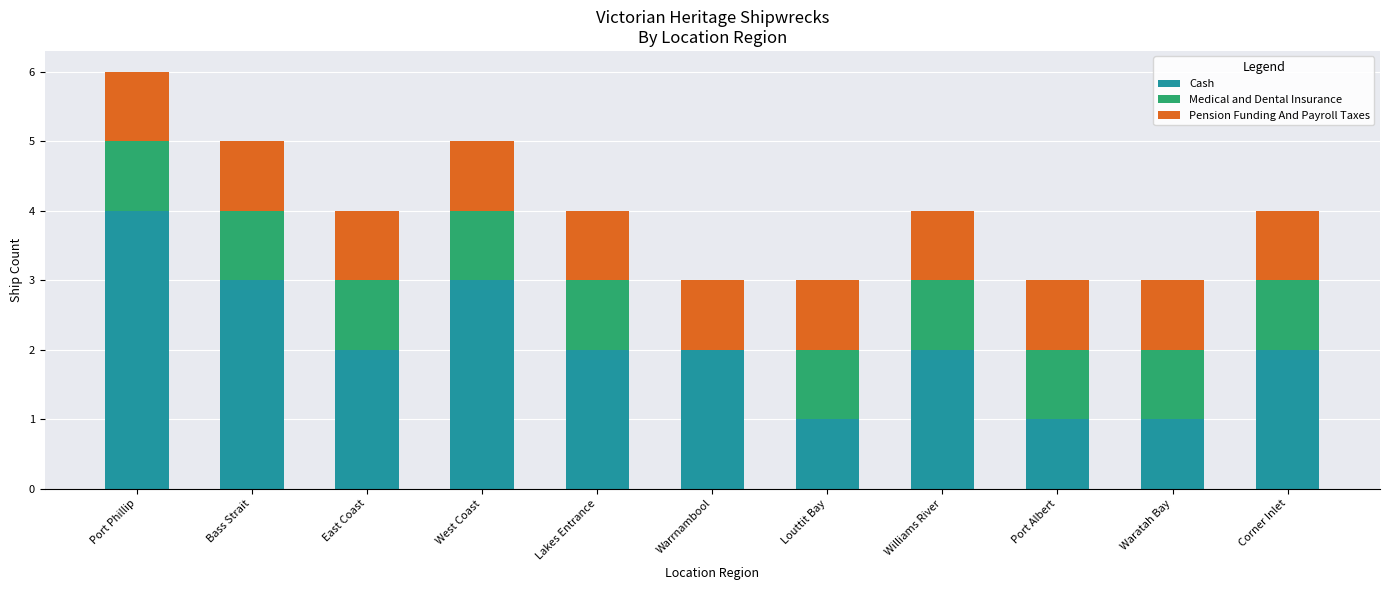

The Cash series shows 3 at West Coast. True or false?

True